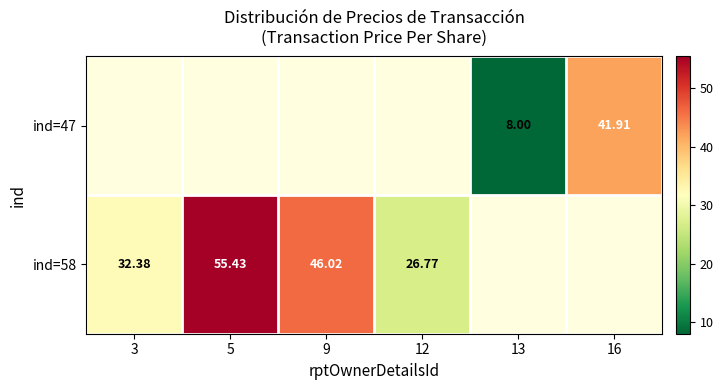

Is the value of ind=47 at 13 greater than the value of ind=58 at 3?

No